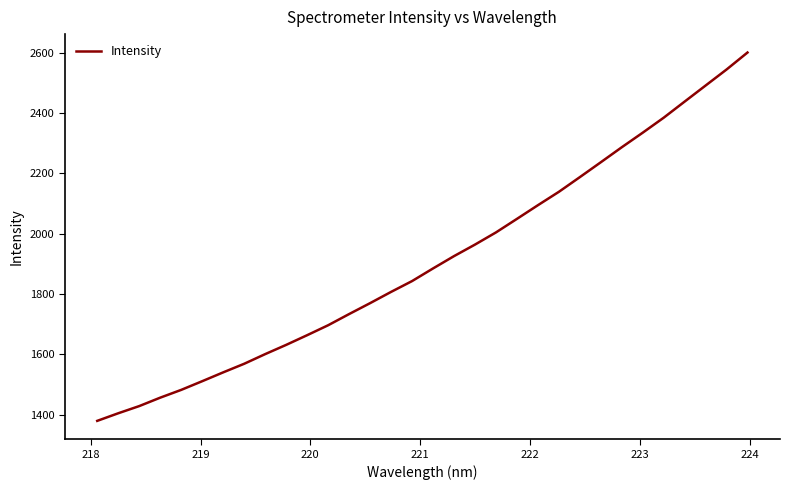

Does the chart display data point markers on the line(s)?

No